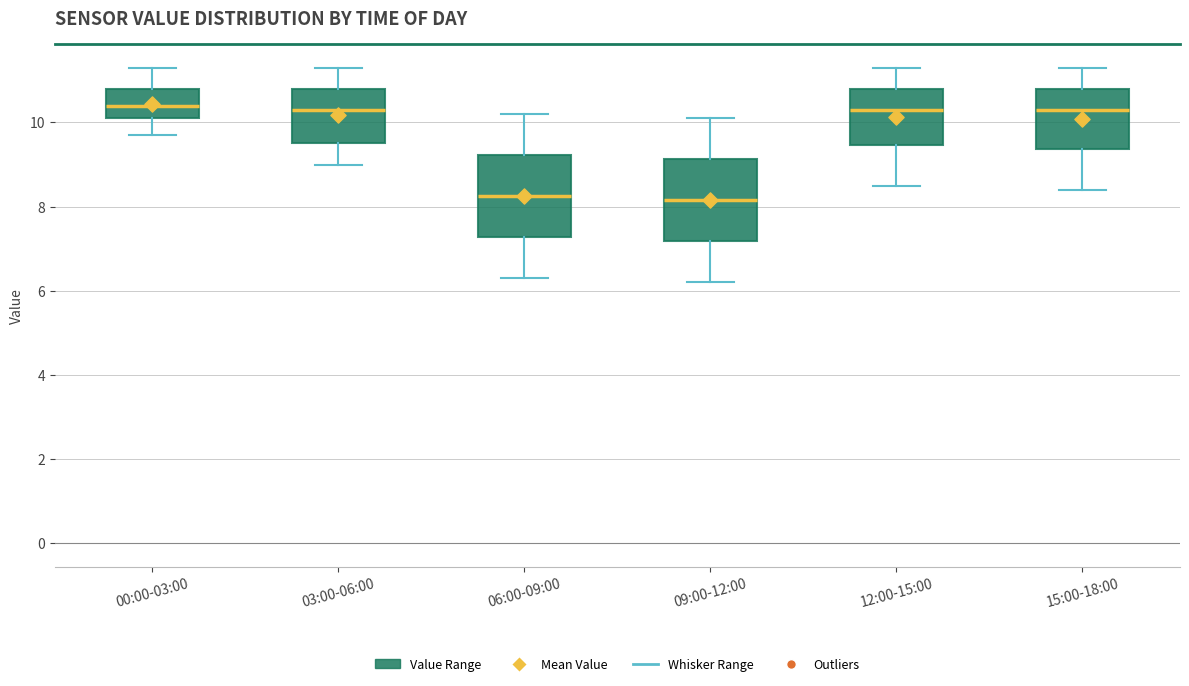

Reading left to right, transcribe this box plot: for each box, give where its median line is, the range the box spans, and where its two whiskers end, as read against the y-axis. The values are not printed on the chart, so give them approximately, as read against the axis.

00:00-03:00: median 10.4, box 10.2 to 10.8, whiskers 9.8 to 11.4
03:00-06:00: median 10.4, box 9.6 to 10.8, whiskers 9.0 to 11.4
06:00-09:00: median 8.2, box 7.2 to 9.2, whiskers 6.4 to 10.2
09:00-12:00: median 8.2, box 7.2 to 9.2, whiskers 6.2 to 10.2
12:00-15:00: median 10.4, box 9.4 to 10.8, whiskers 8.6 to 11.4
15:00-18:00: median 10.4, box 9.4 to 10.8, whiskers 8.4 to 11.4